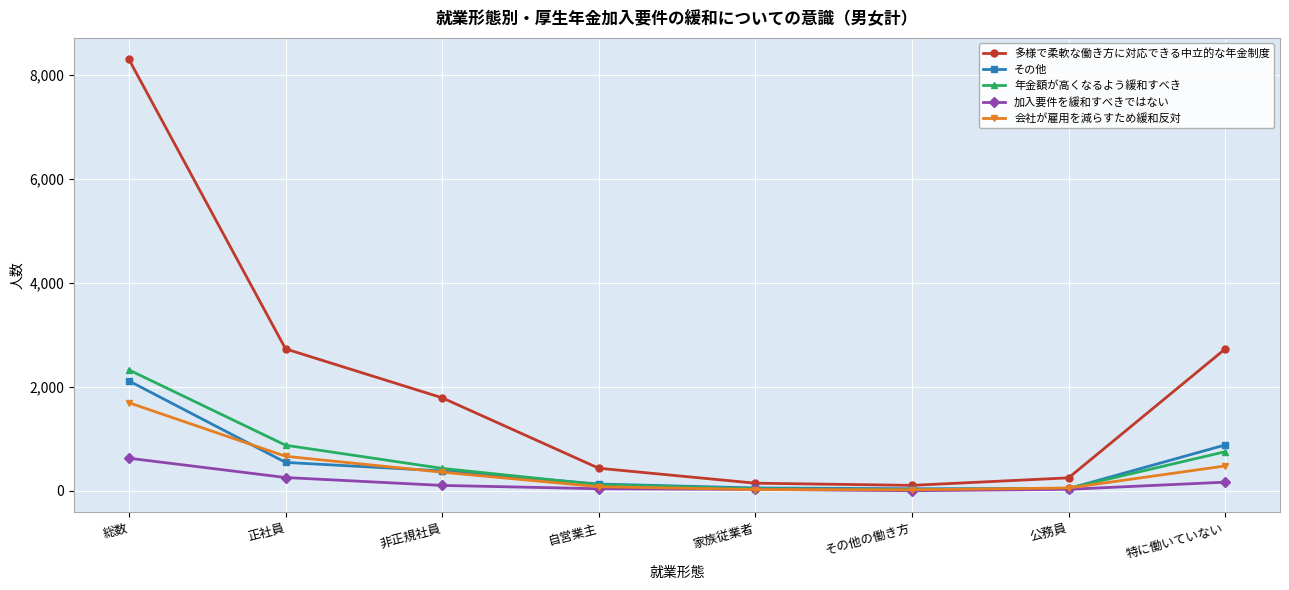

Is the value of 多様で柔軟な働き方に対応できる中立的な年金制度 at その他の働き方 greater than the value of その他 at 総数?

No